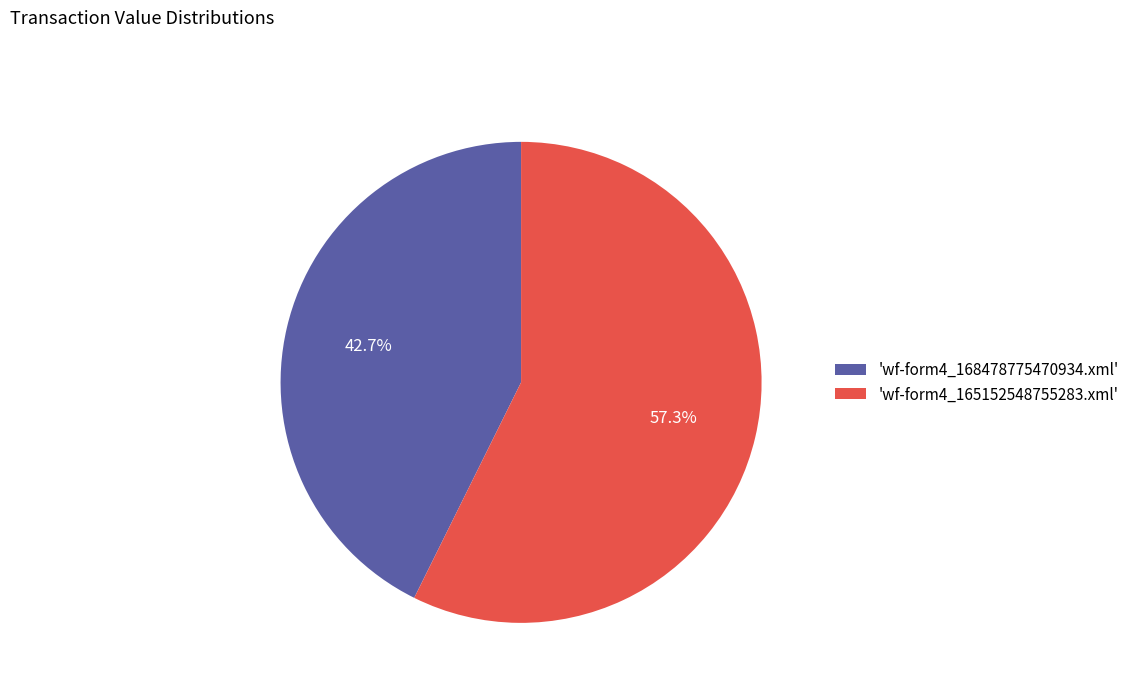

Which slice is the largest?

'wf-form4_165152548755283.xml'